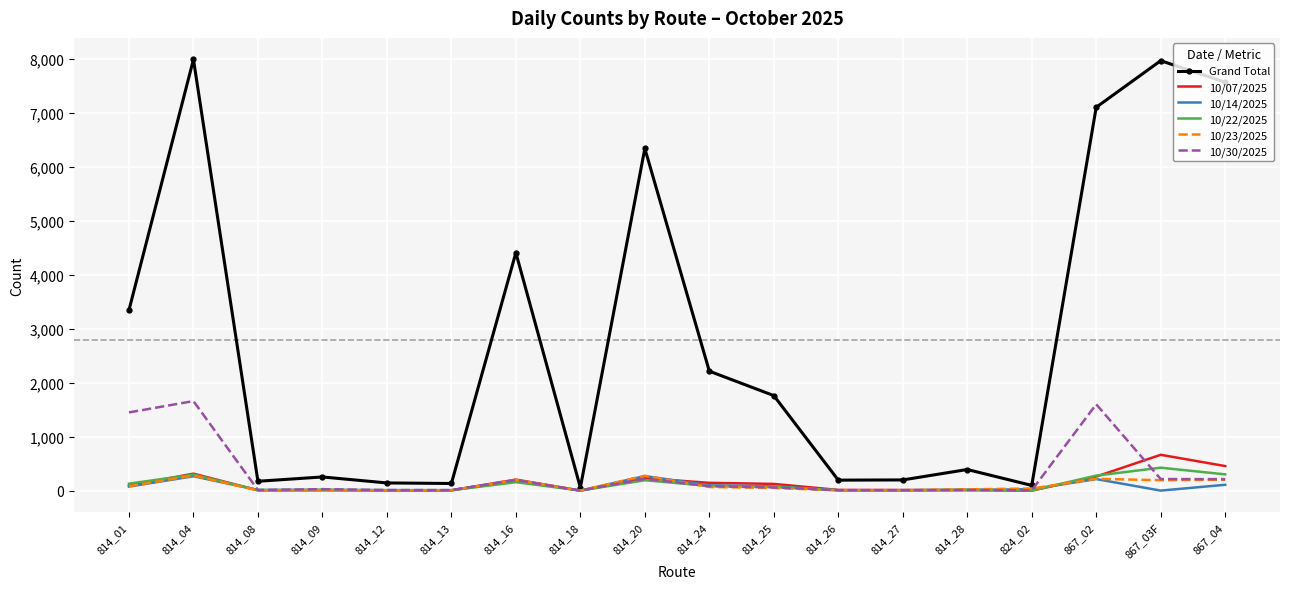

The value of 10/23/2025 at 814_04 is 278. True or false?

True